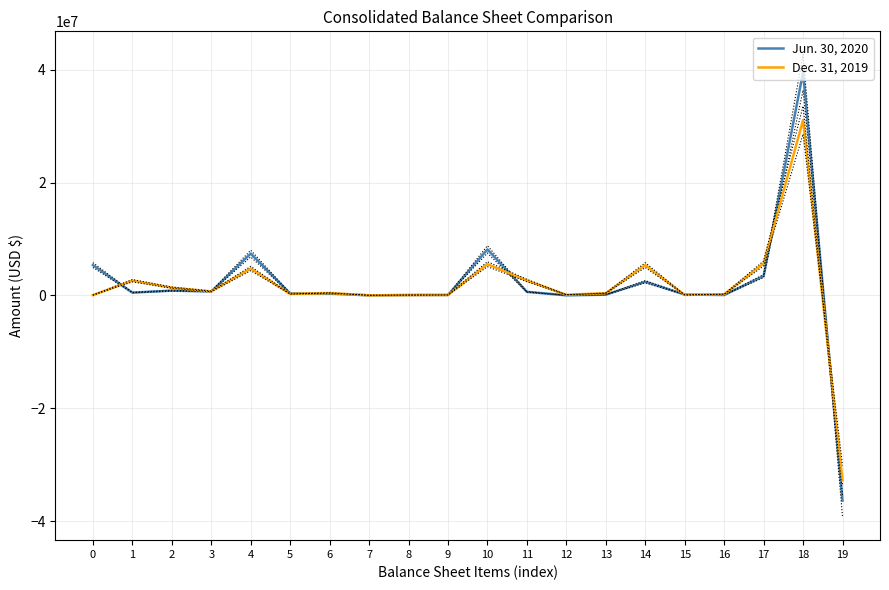

Which category has the highest value across all series?

18